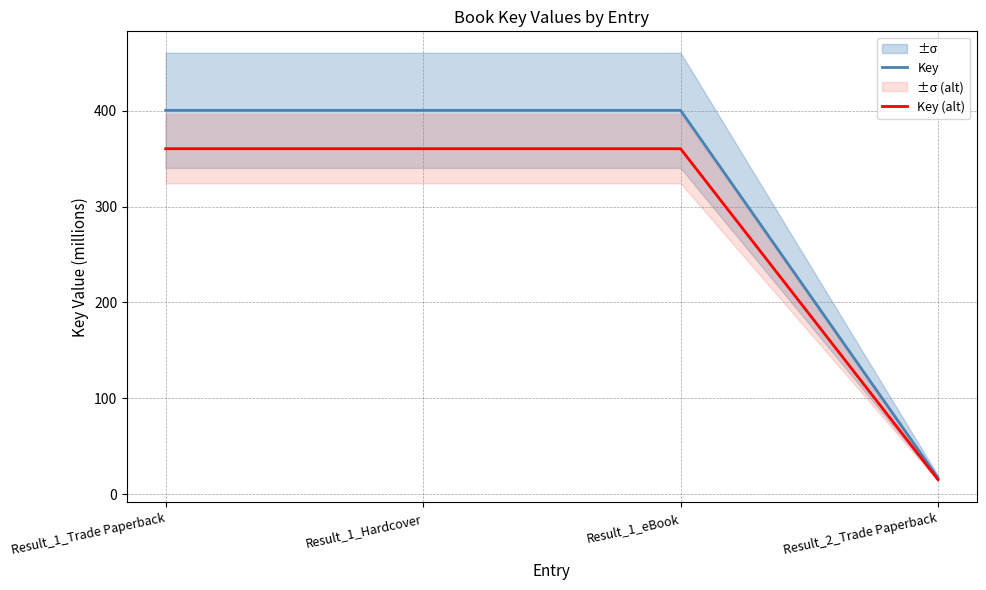

What is the value of the Key point at the 4th from the left?

16.9